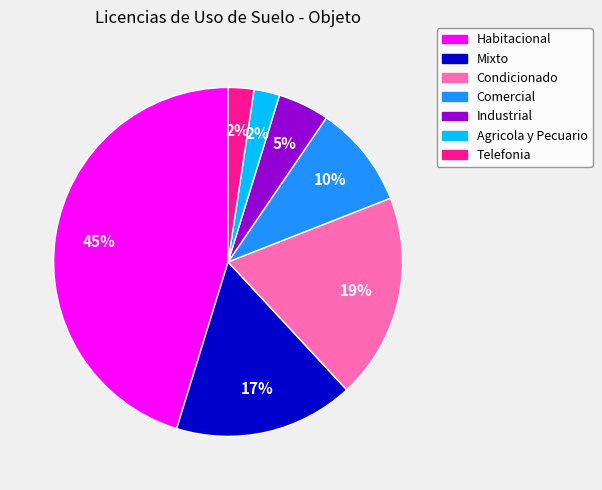

Is the sum of Habitacional and Comercial greater than half?

Yes